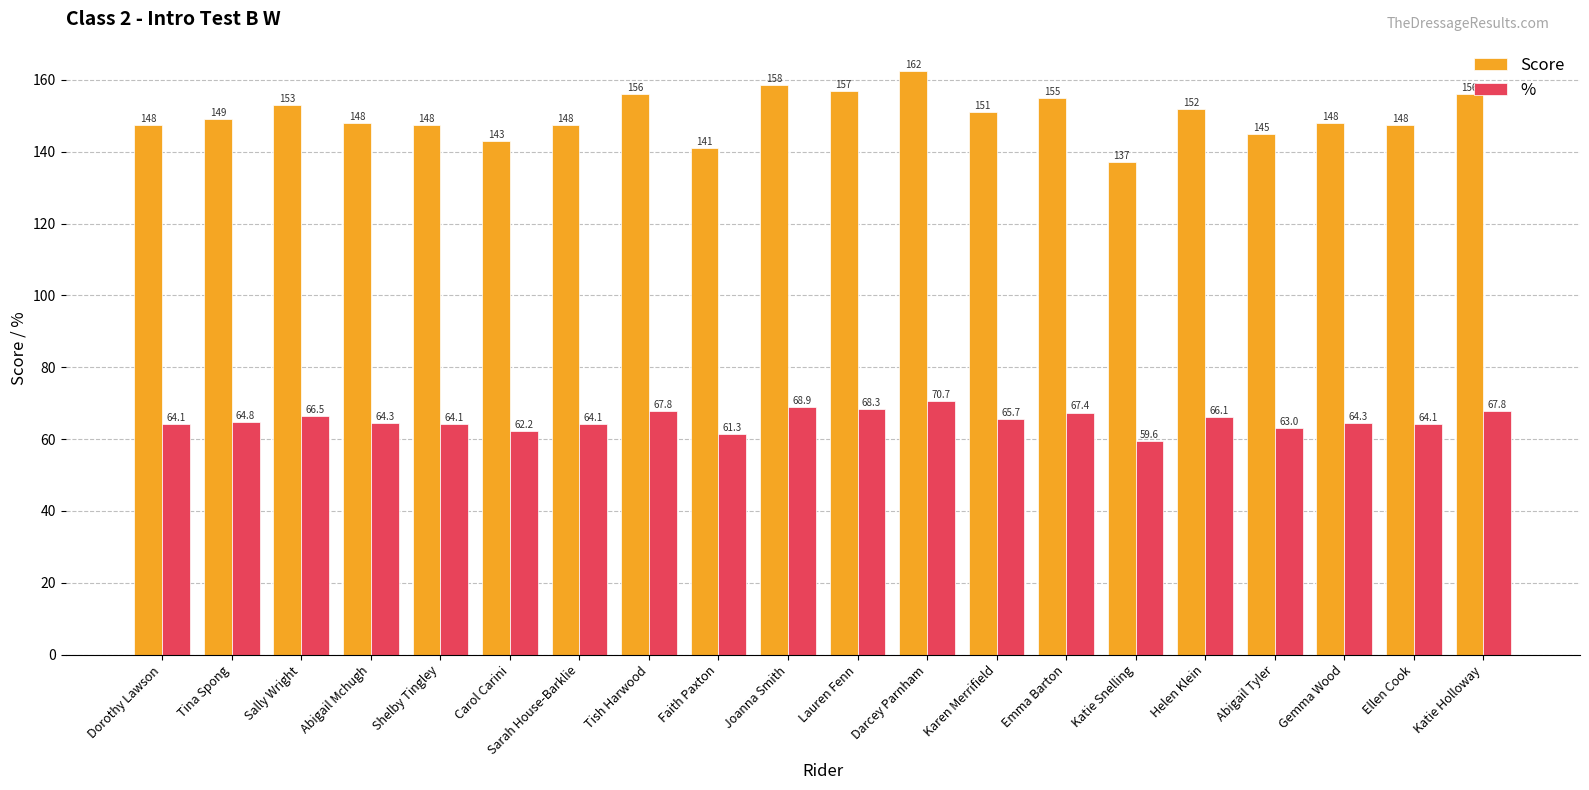

What position from the right is Helen Klein?

5